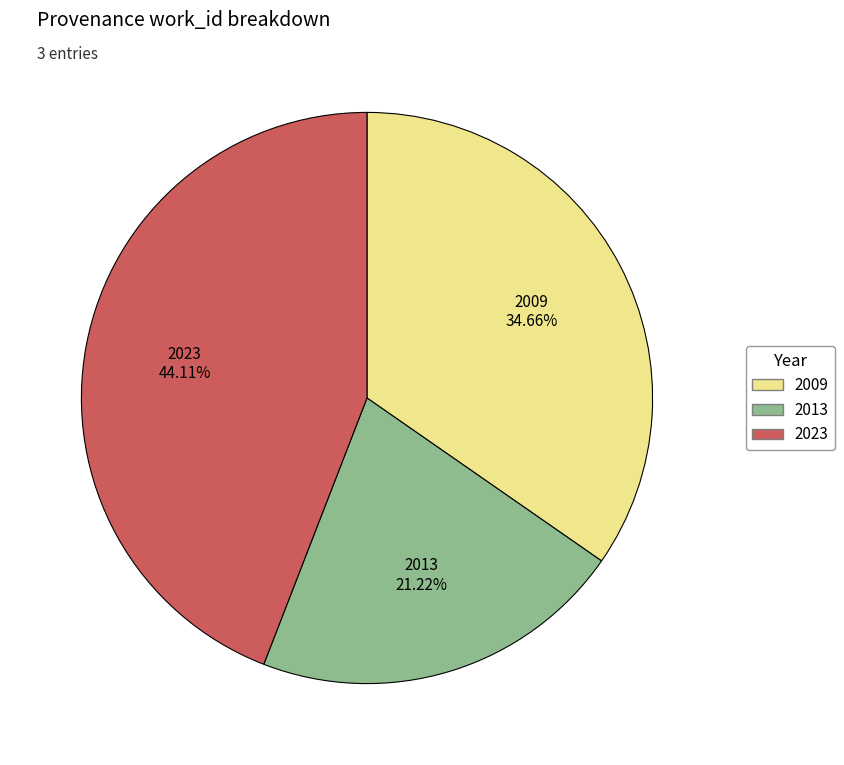

Combined, do 2023 and 2009 account for over 50%?

Yes